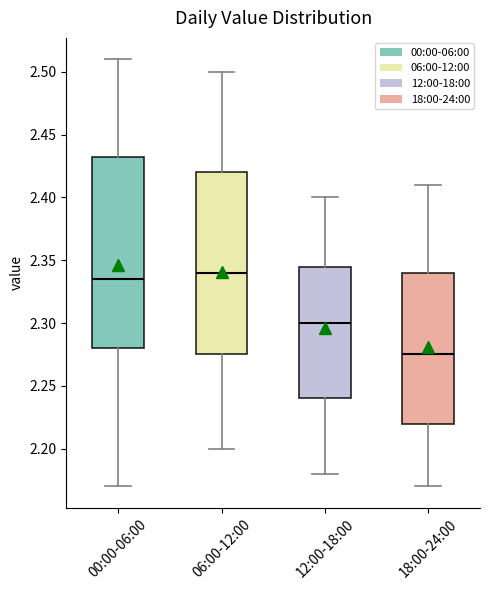

Where does the upper whisker of the box for 06:00-12:00 end on the y-axis? The values are not printed on the chart, so give them approximately, as read against the axis.

2.500